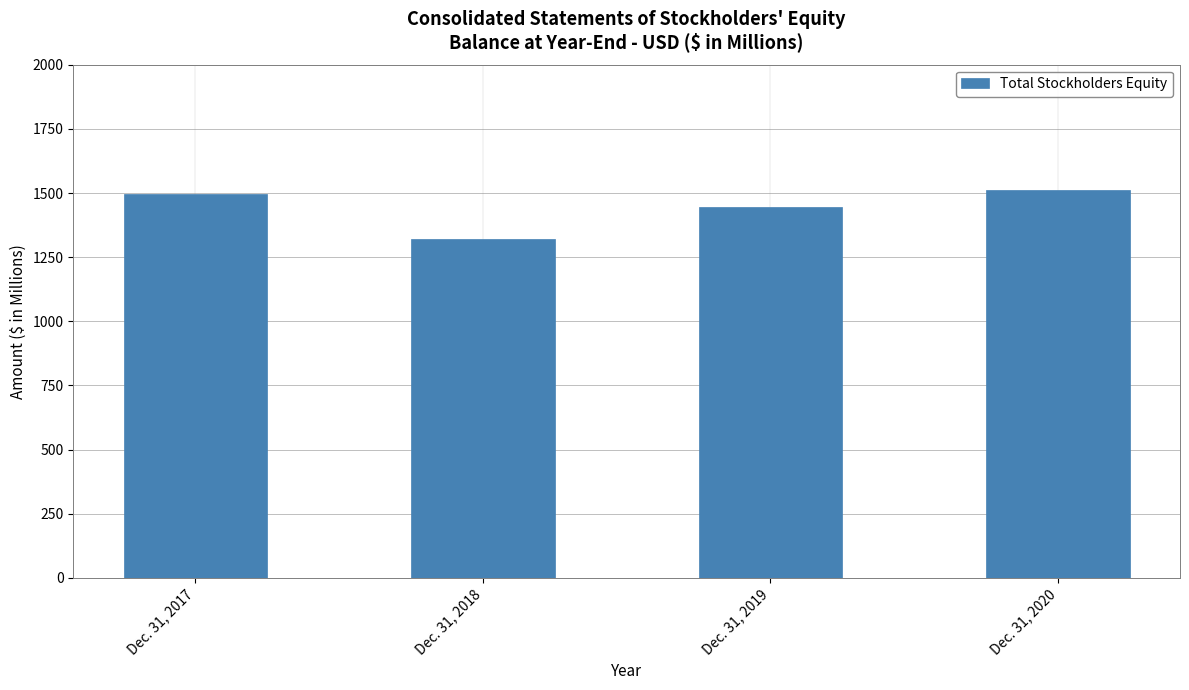

True or false: the data shows 1510.2 at Dec. 31, 2020.

True